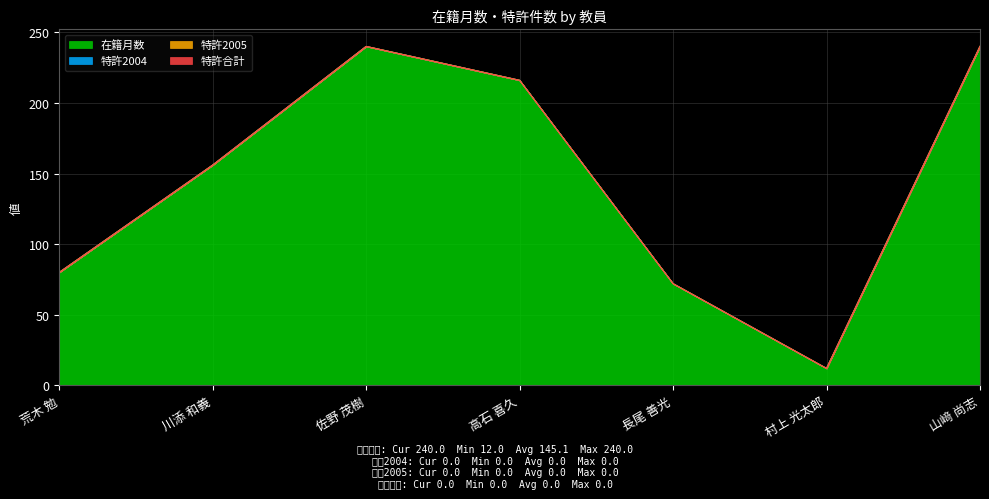

What position from the right is 高石 喜久?

4